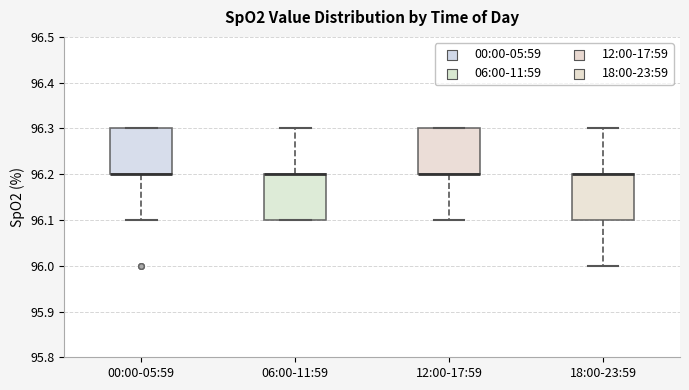

Reading left to right, transcribe this box plot: for each box, give where its median line is, the range the box spans, and where its two whiskers end, as read against the y-axis. The values are not printed on the chart, so give them approximately, as read against the axis.

00:00-05:59: median 96.2 (drawn on the box's lower edge), box 96.2 to 96.3, whiskers 96.1 to 96.3
06:00-11:59: median 96.2 (drawn on the box's upper edge), box 96.1 to 96.2, whiskers 96.1 to 96.3
12:00-17:59: median 96.2 (drawn on the box's lower edge), box 96.2 to 96.3, whiskers 96.1 to 96.3
18:00-23:59: median 96.2 (drawn on the box's upper edge), box 96.1 to 96.2, whiskers 96.0 to 96.3